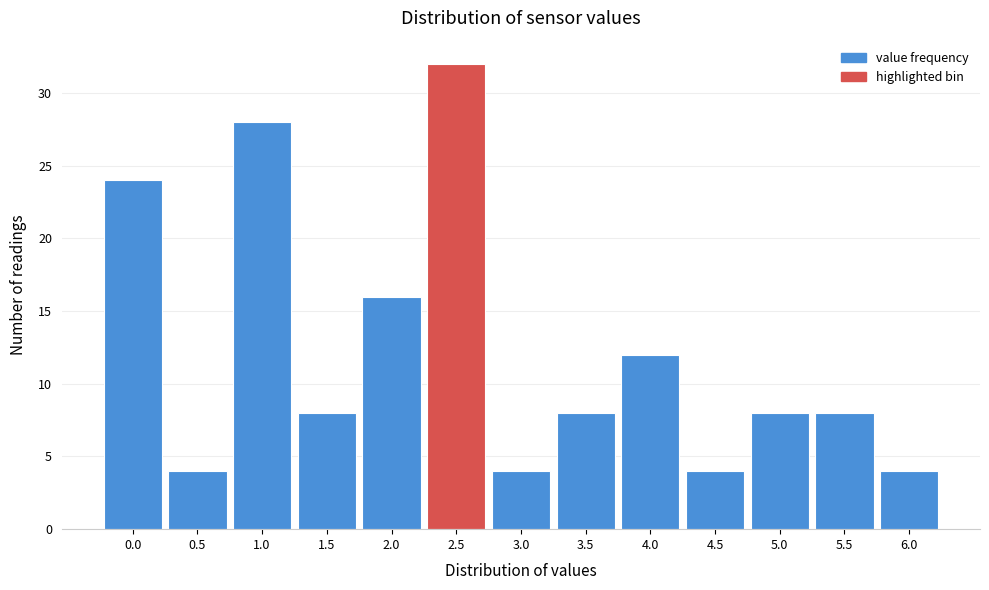

Reading left to right, what are all the values shown in this chart?

0.0=24	0.5=4	1.0=28	1.5=8	2.0=16	2.5=32	3.0=4	3.5=8	4.0=12	4.5=4	5.0=8	5.5=8	6.0=4